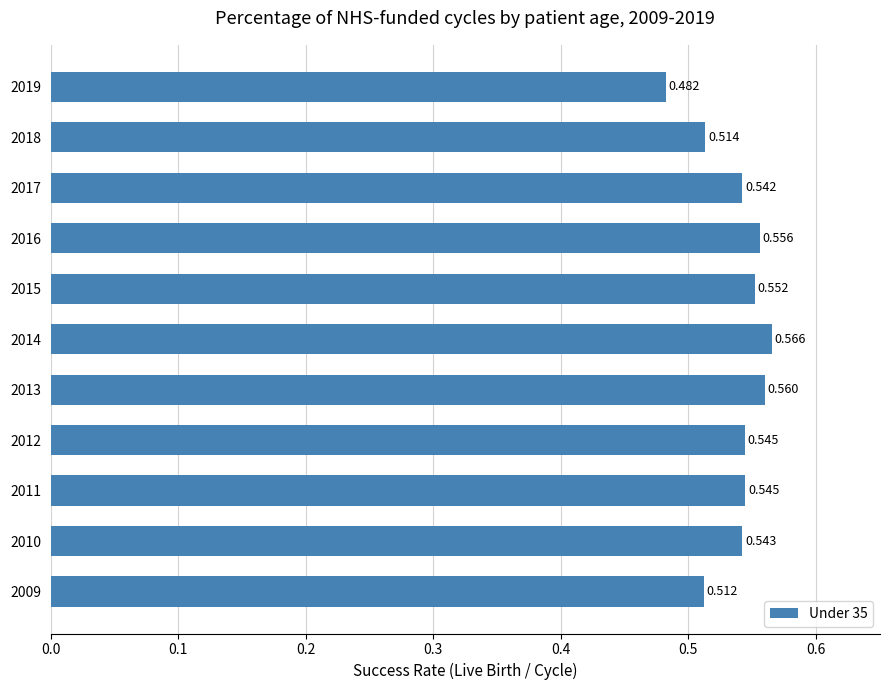

Count the number of data series in this chart.

1